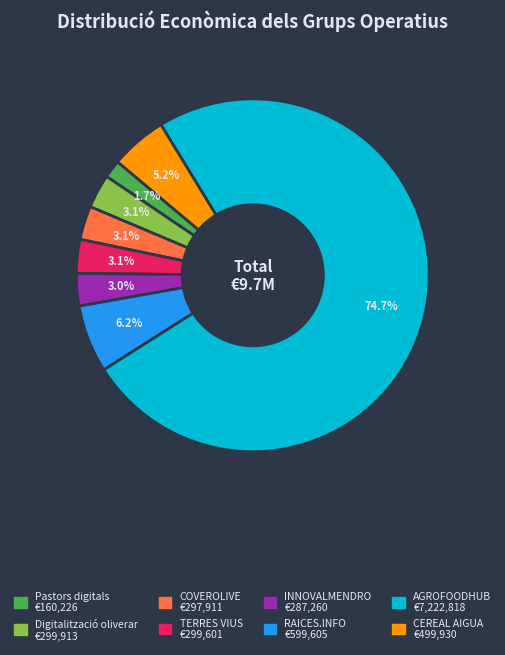

What percentage is the Pastors digitals slice, to the nearest percent?

2%